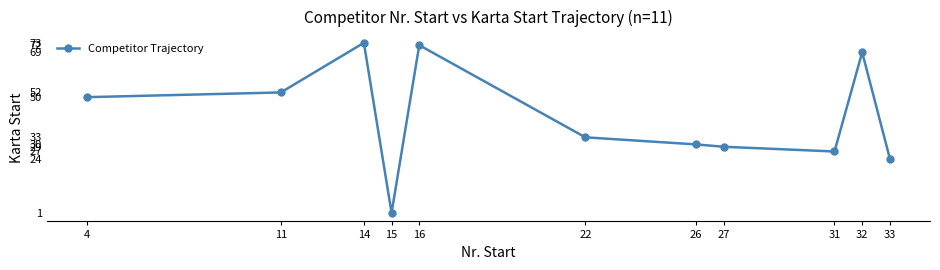

What is the ratio of the value at 26 to the value at 14?

0.4